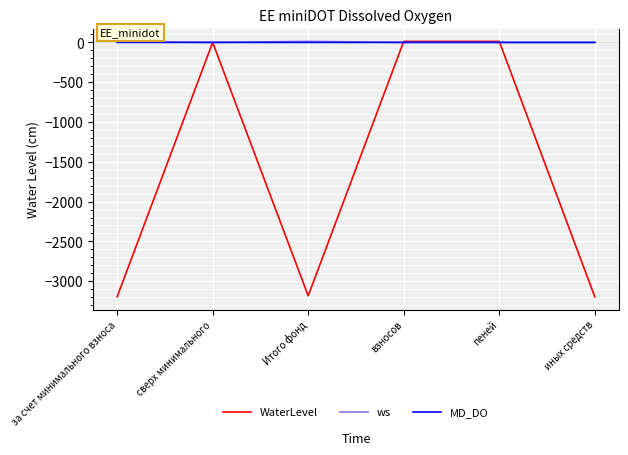

Is this an area chart (filled region under the line)?

No